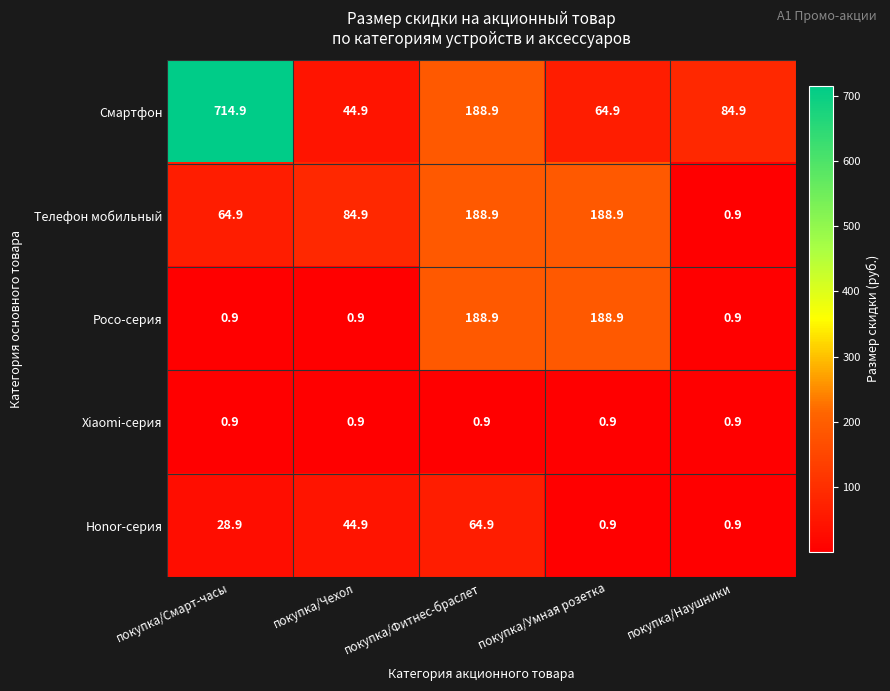

The Honor-серия series shows 28.9 at покупка/Смарт-часы. True or false?

True